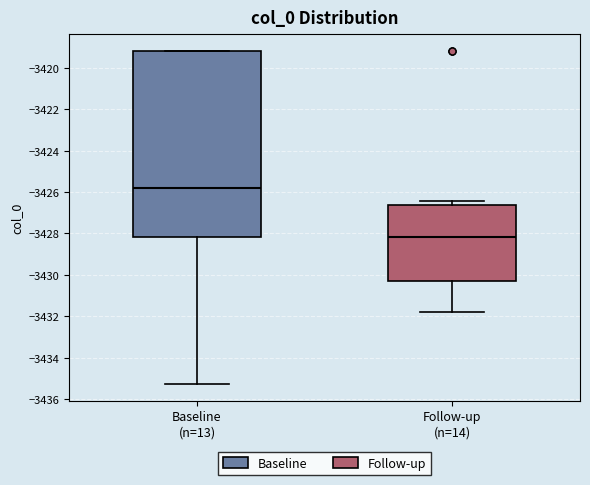

Which box is the tallest, from its lower edge to its upper edge?

Baseline (n=13)